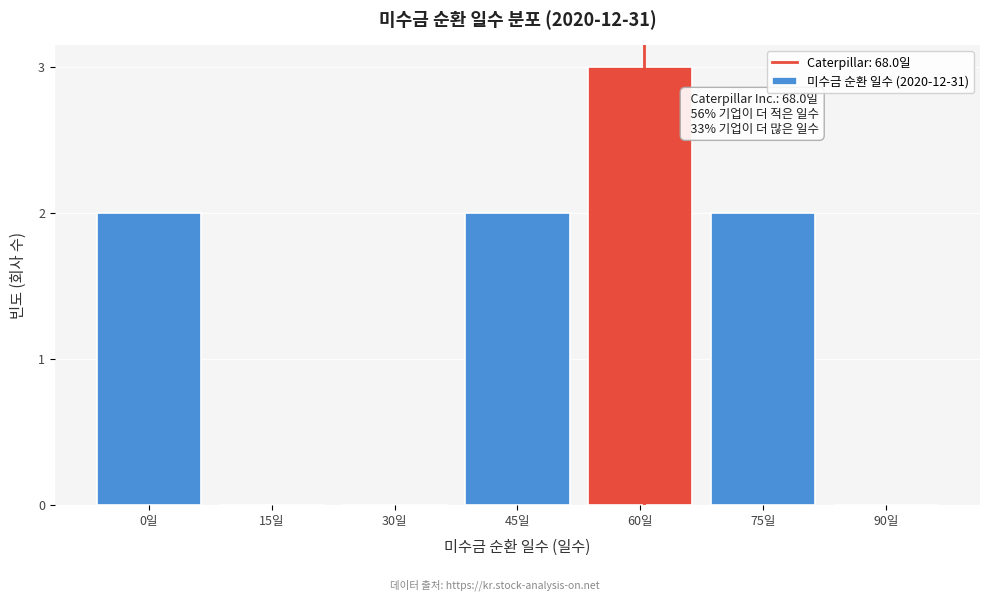

Reading left to right, list all the values displayed in this chart.

0일=2	15일=0	30일=0	45일=2	60일=3	75일=2	90일=0